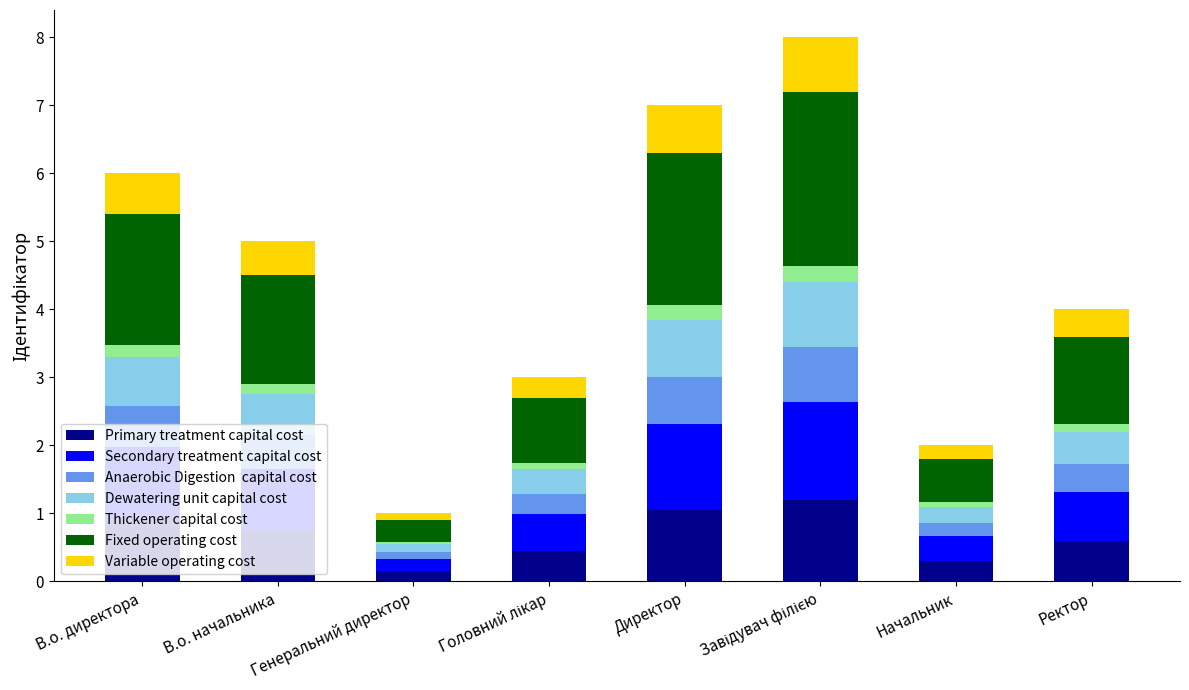

What is the total value across all series at В.о. директора?

6.0